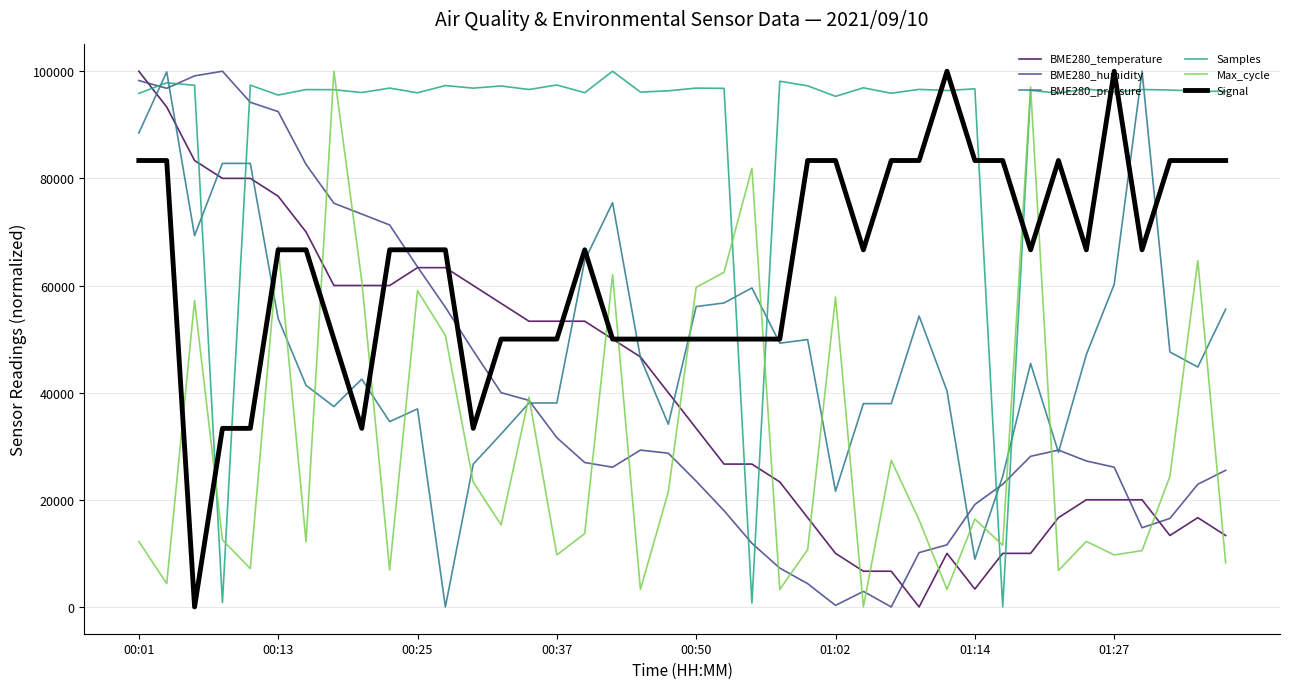

True or false: Signal and Samples cross at least once.

True